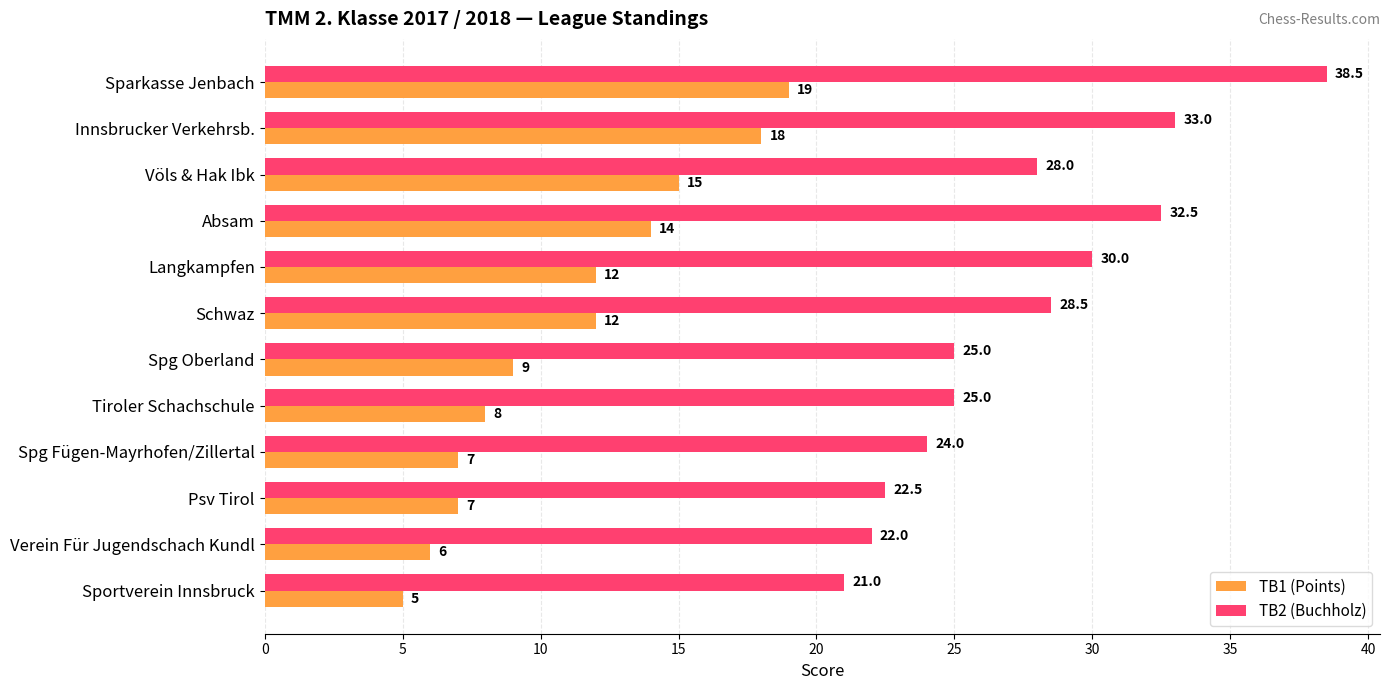

True or false: TB2 (Buchholz) has a value of 25.0 at Spg Oberland.

True